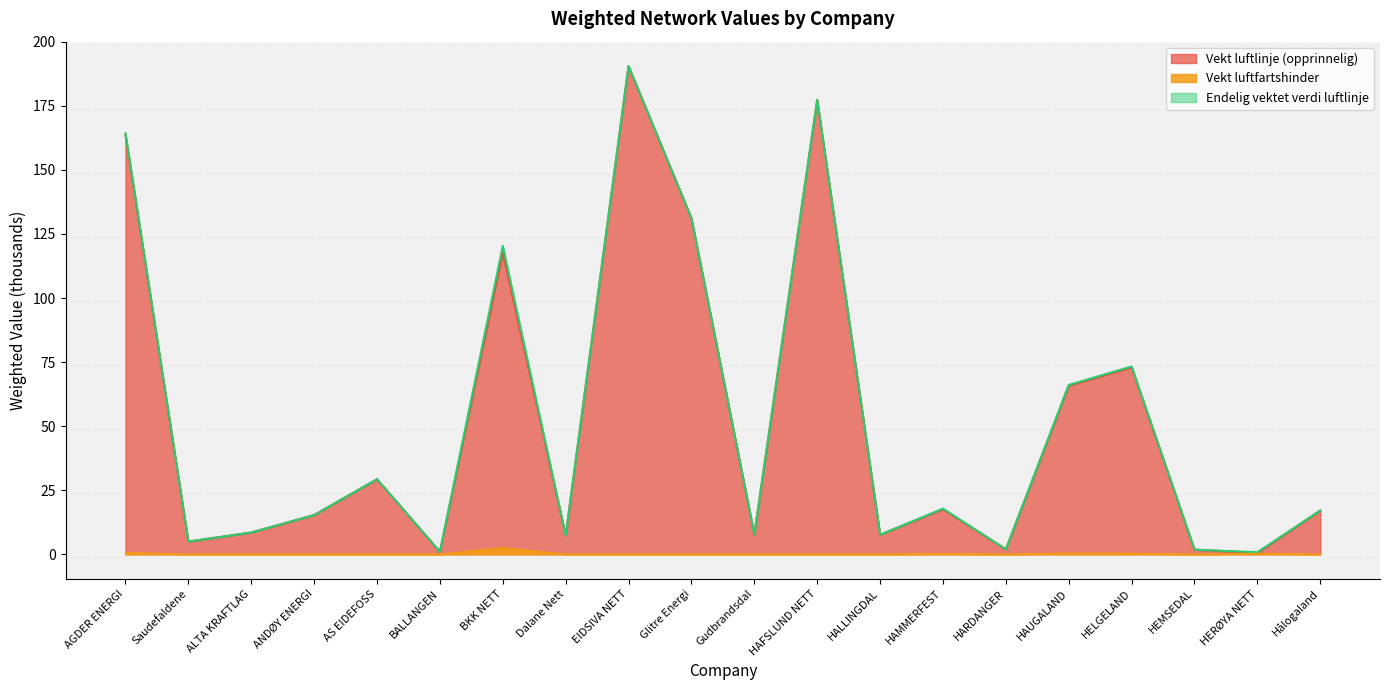

What is the label of the 17th point from the left?

HELGELAND